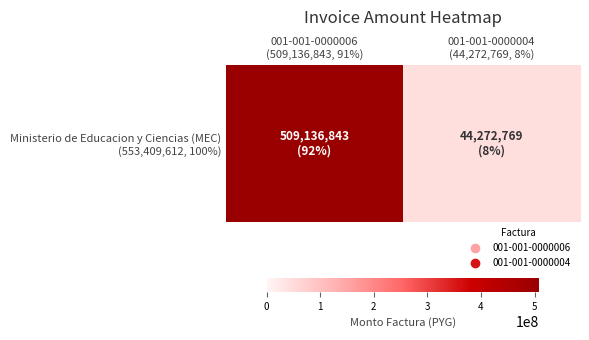

Rank the categories by value from highest to lowest.

001-001-0000006
(509,136,843, 91%), 001-001-0000004
(44,272,769, 8%)